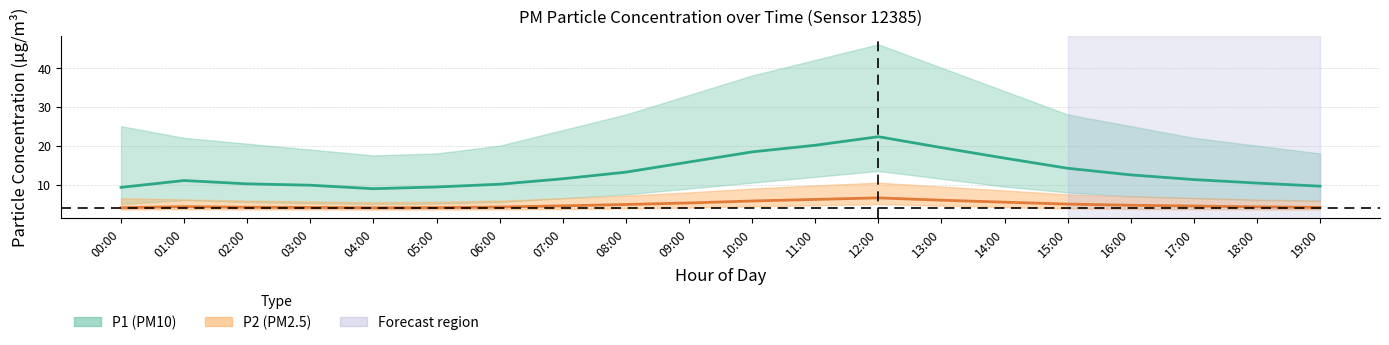

Is this an area chart (filled region under the line)?

No